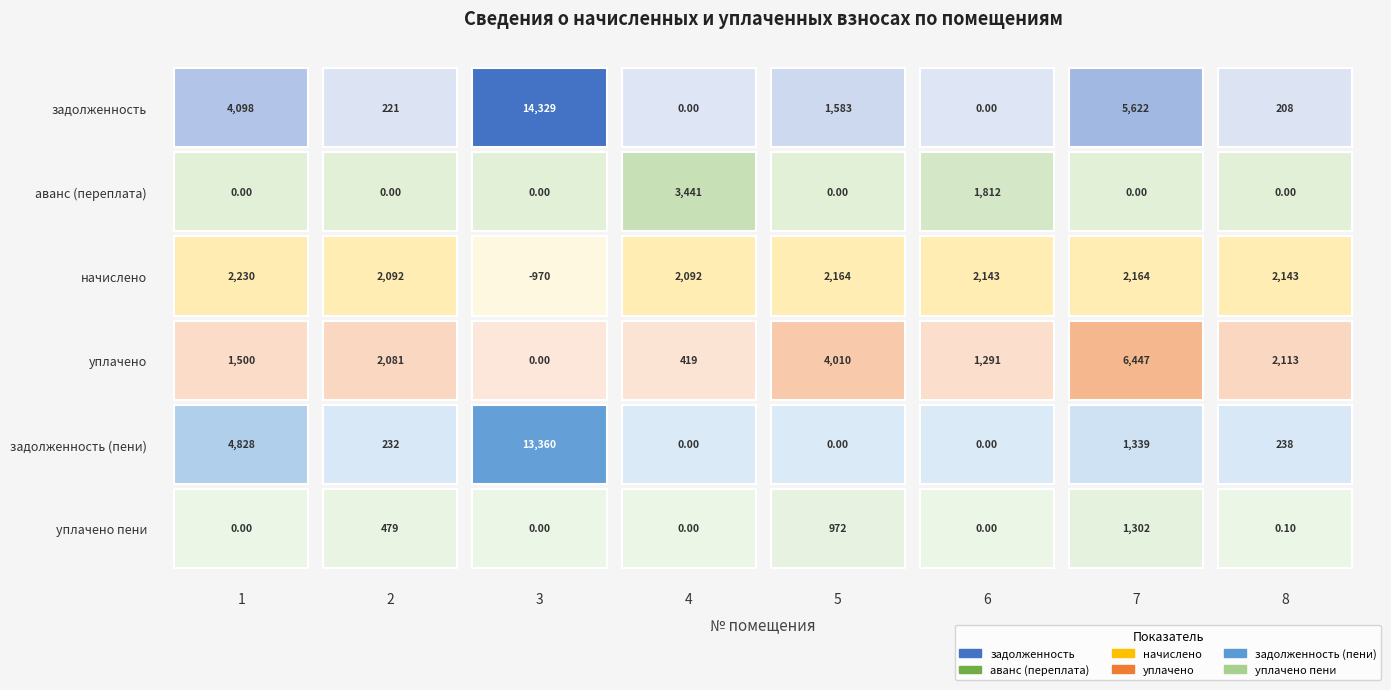

What is the sum of all уплачено пени values?

2752.7